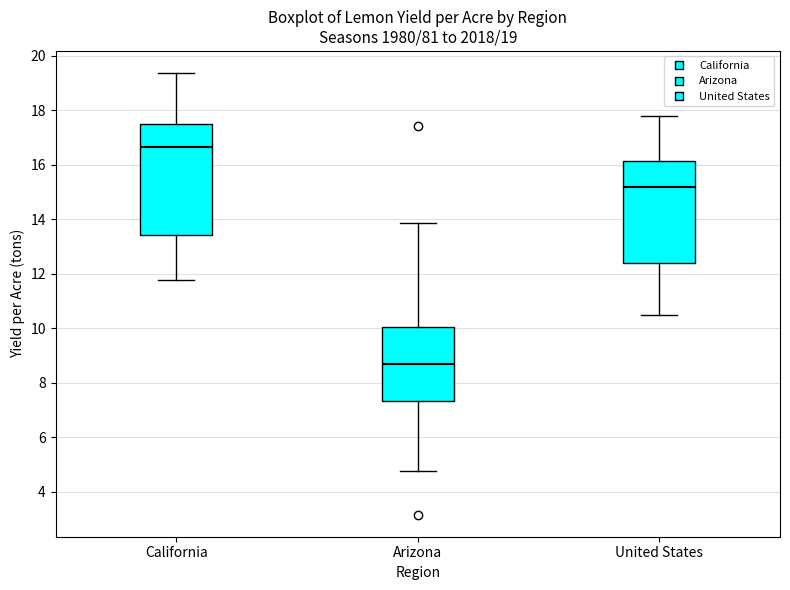

Which box has the highest median line?

California